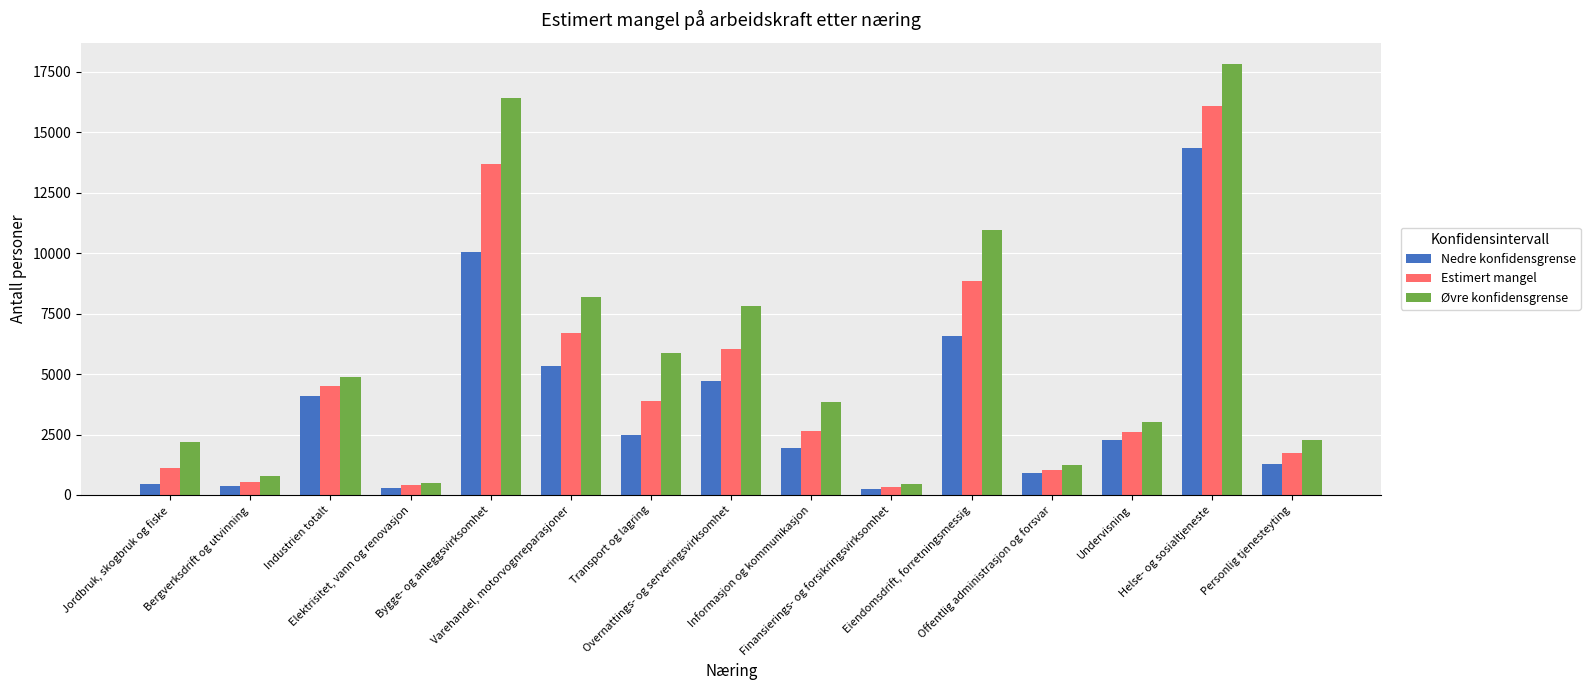

What is the highest value of the Nedre konfidensgrense series?

14354